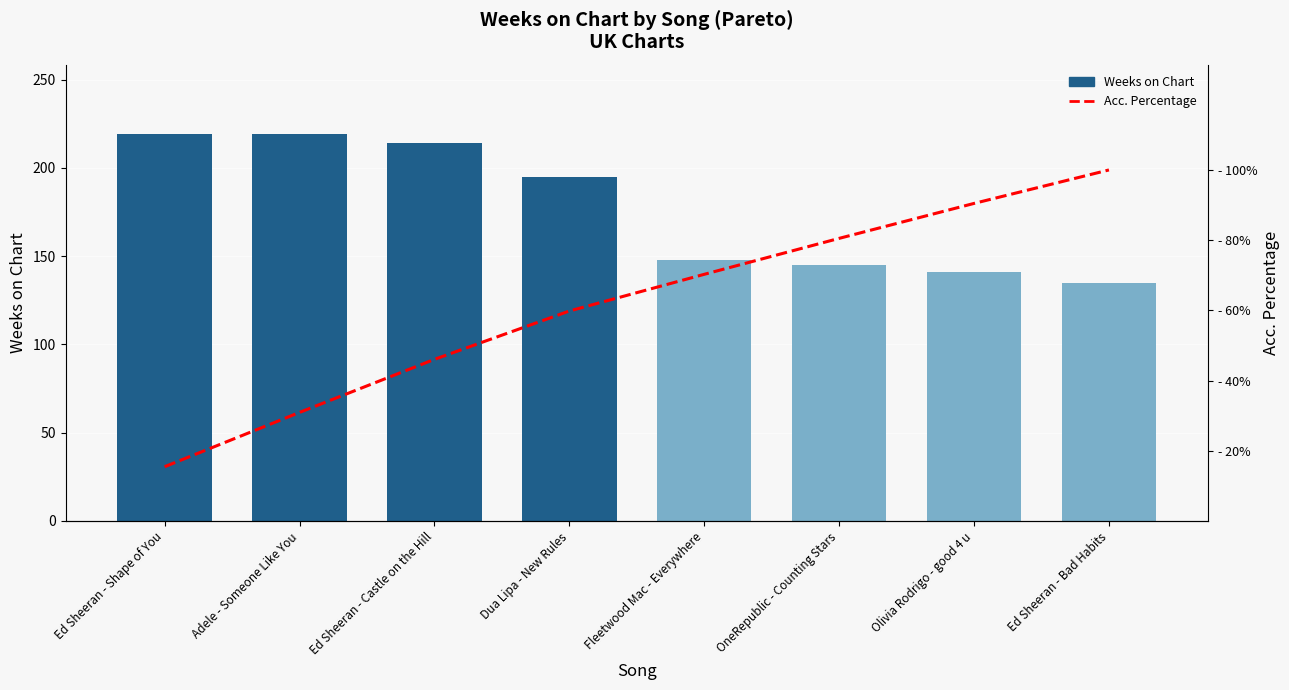

What is the sum of the Acc. Percentage values at Ed Sheeran - Shape of You and Adele - Someone Like You?

46.4